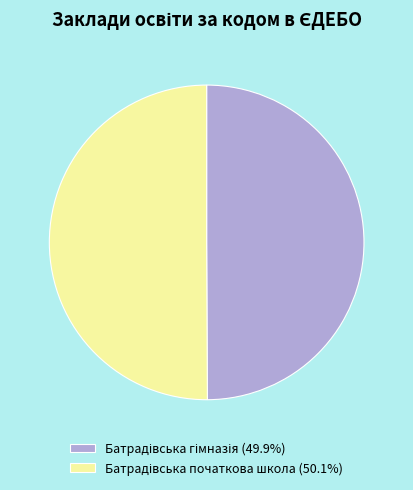

Approximately how many times larger is the value at Батрадівська гімназія compared to Батрадівська початкова школа?

1.0